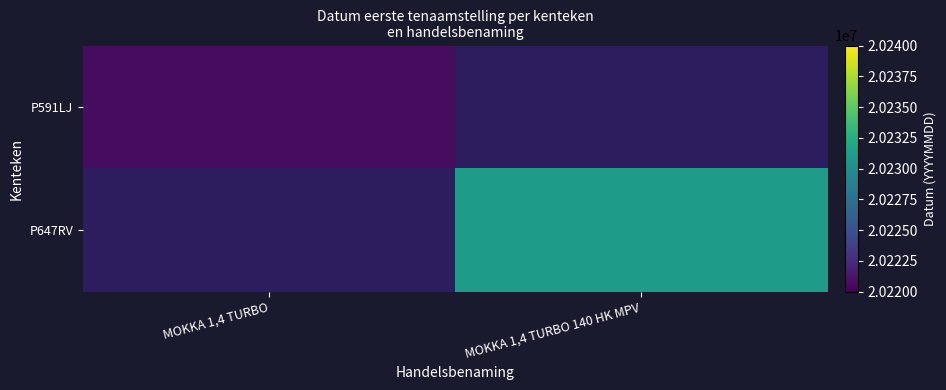

List the series in order of their overall mean, lowest first.

P591LJ, P647RV